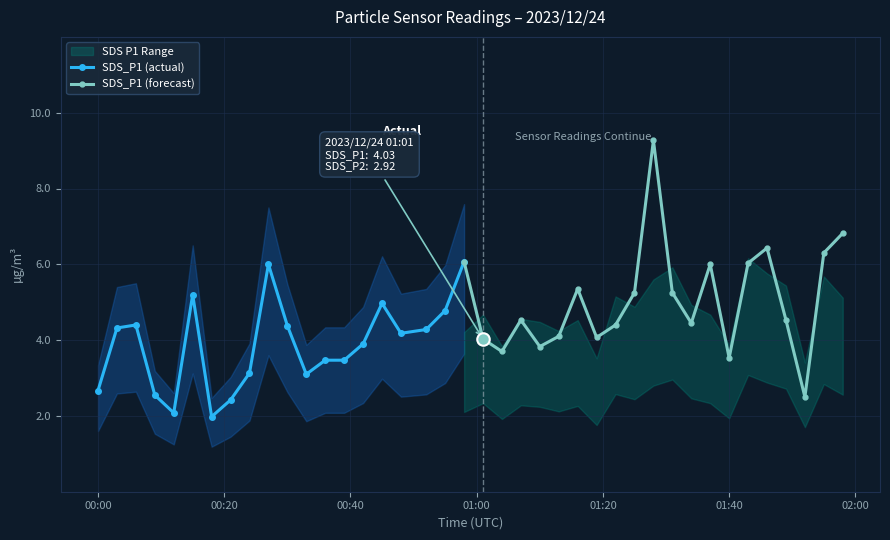

Which series has the largest total across all categories?

SDS_P1